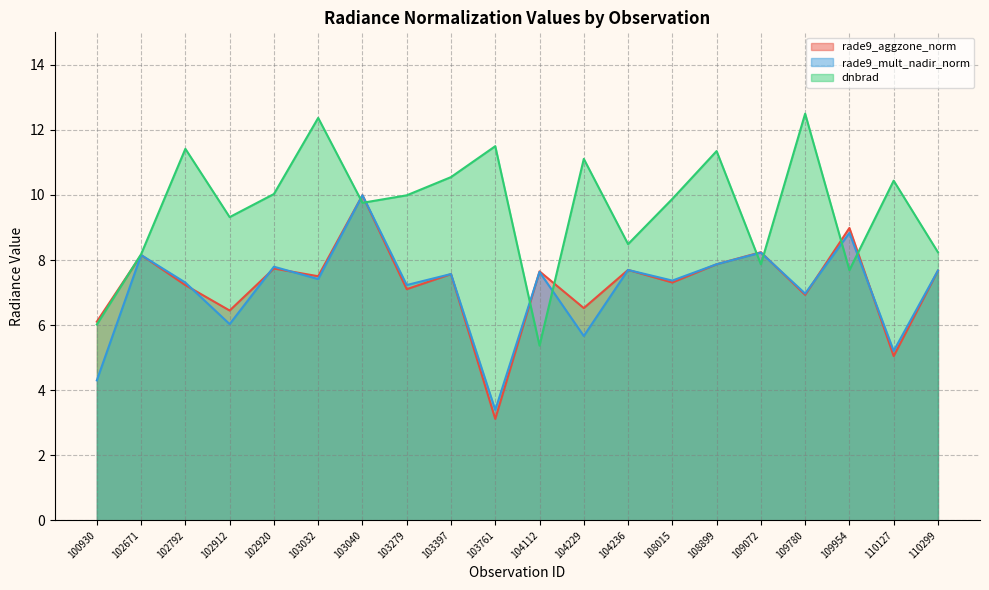

At how many categories does at least one series exceed 5?

20